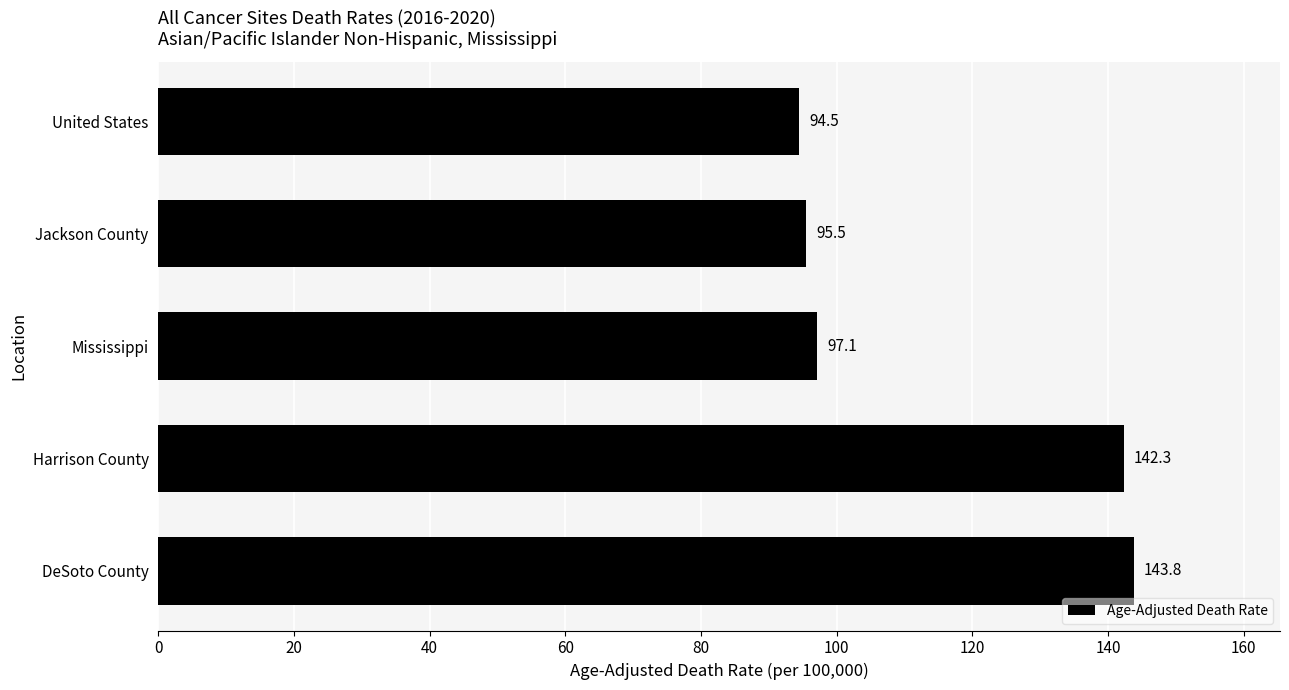

What is the difference between the second highest and minimum values?

47.8